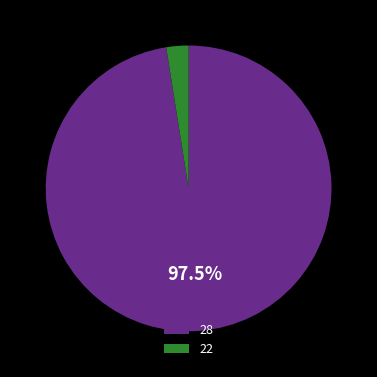

What portion of the pie excludes 28?

2.5%